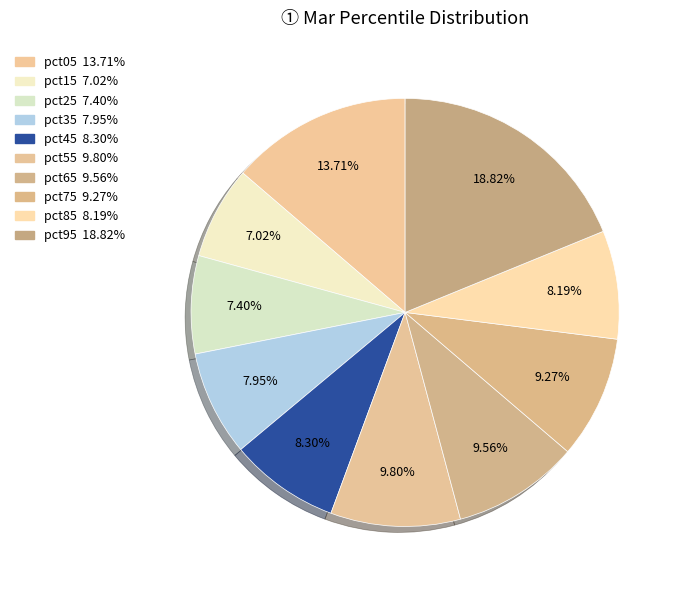

The pct15 slice represents 1% of the pie. True or false?

False